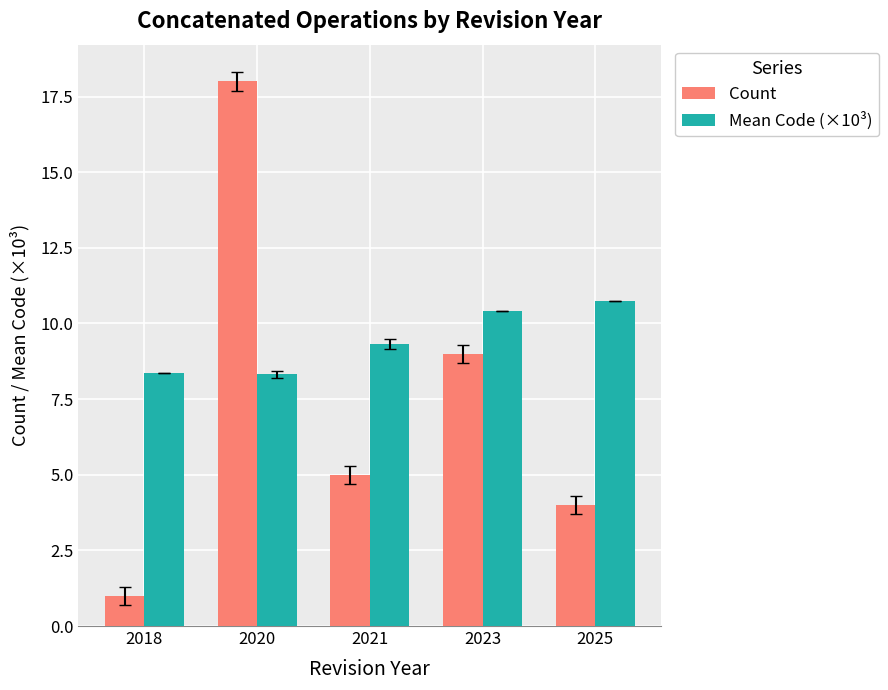

Rank the series at 2020 from lowest to highest value.

Mean Code (×10³), Count